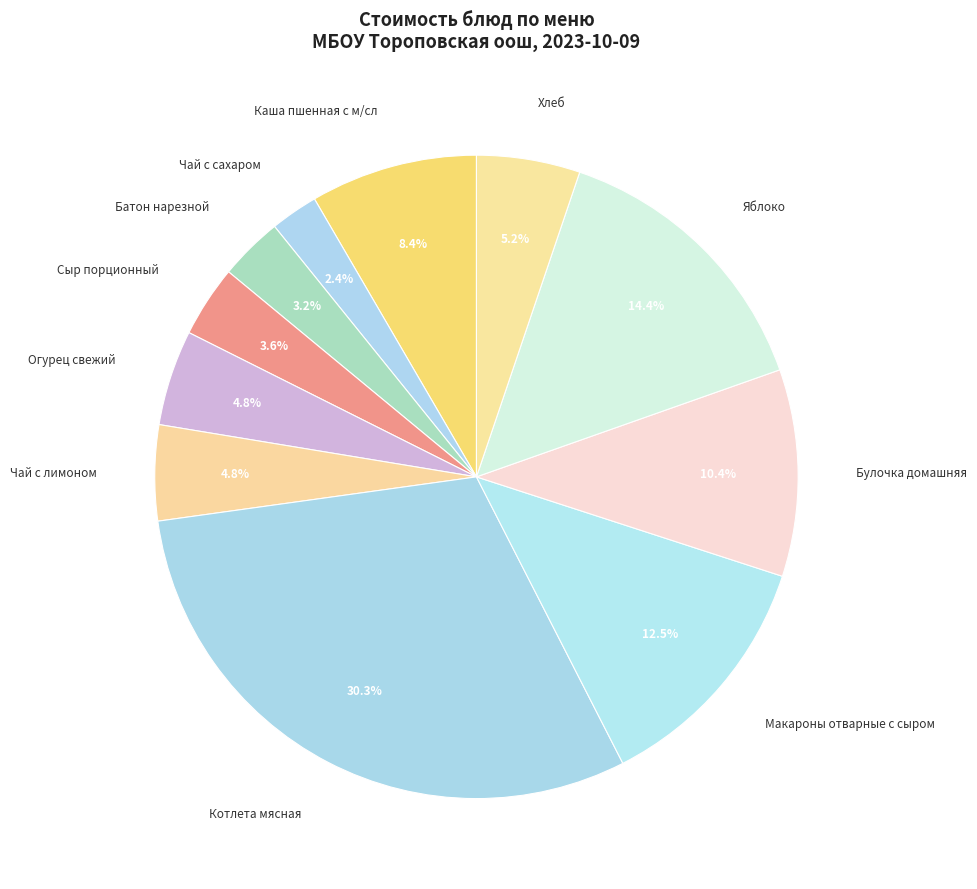

To the nearest percent, what portion does Чай с лимоном represent?

5%